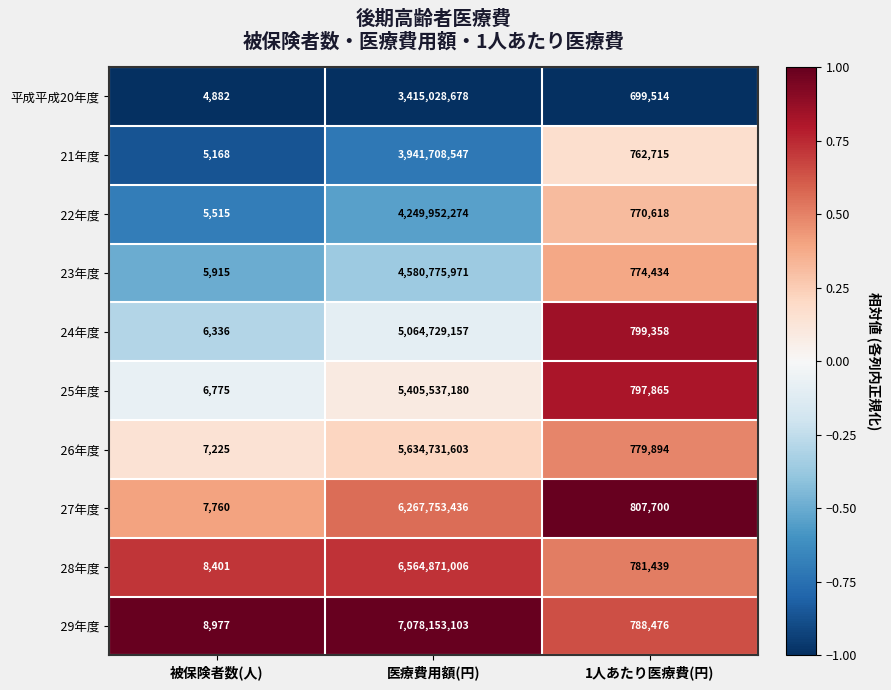

What is the total value across all series at 被保険者数(人)?

66954